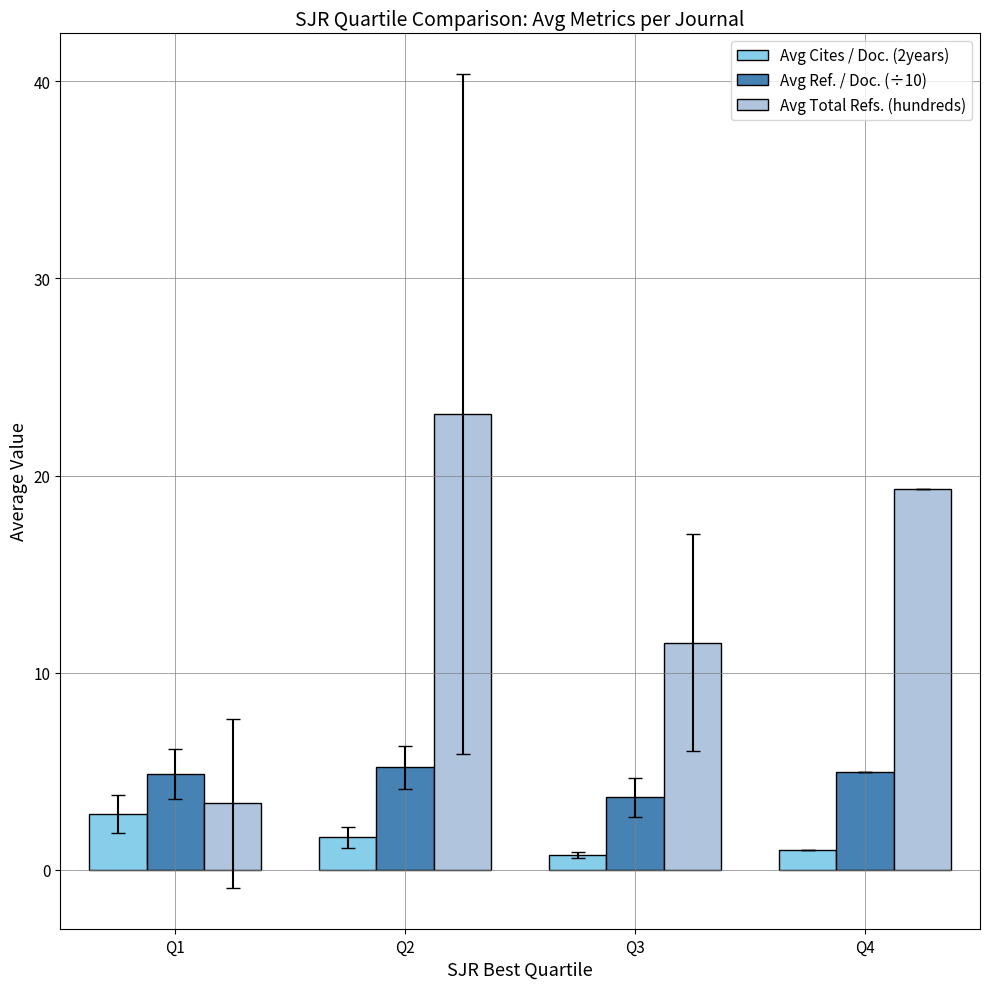

Is the value of Avg Cites / Doc. (2years) at Q4 greater than the value of Avg Total Refs. (hundreds) at Q3?

No